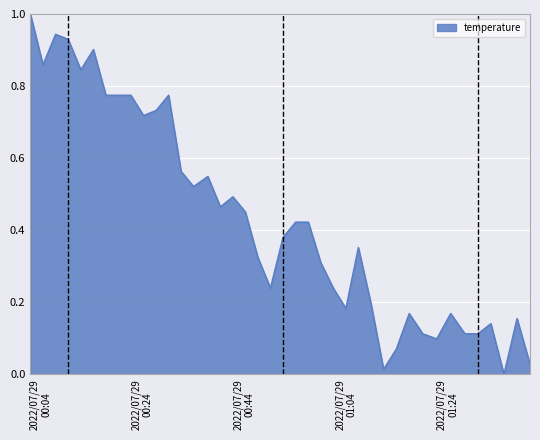

What is the maximum value shown in the chart?

1.0